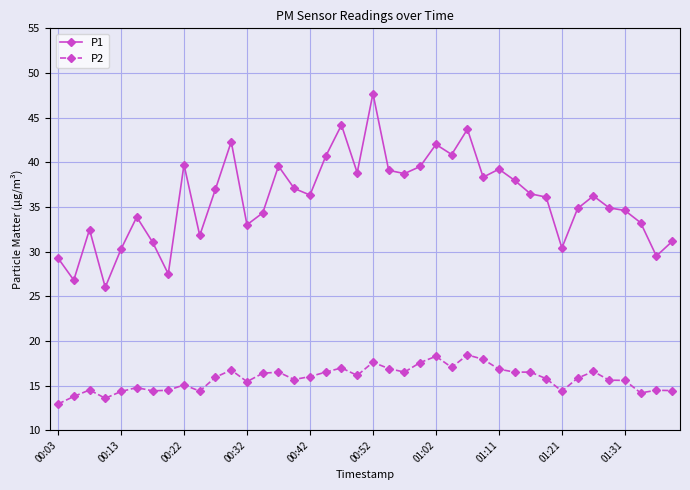

Does the chart display data point markers on the line(s)?

Yes